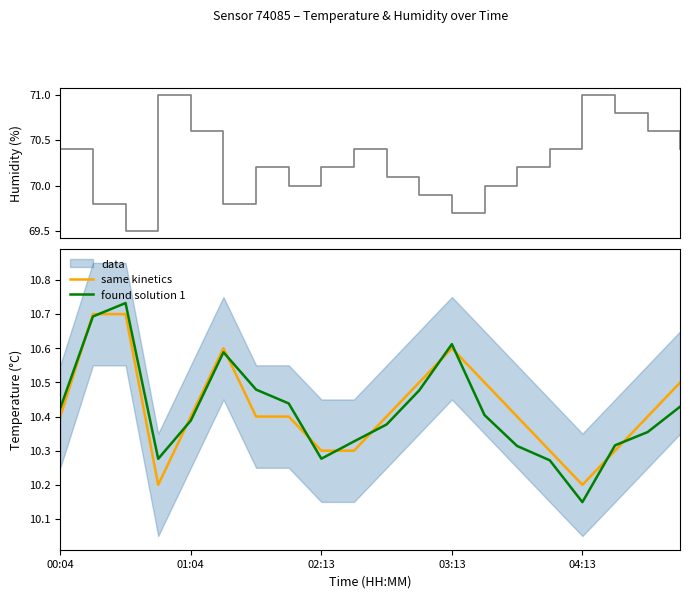

What is the label of the 14th point from the left?

13